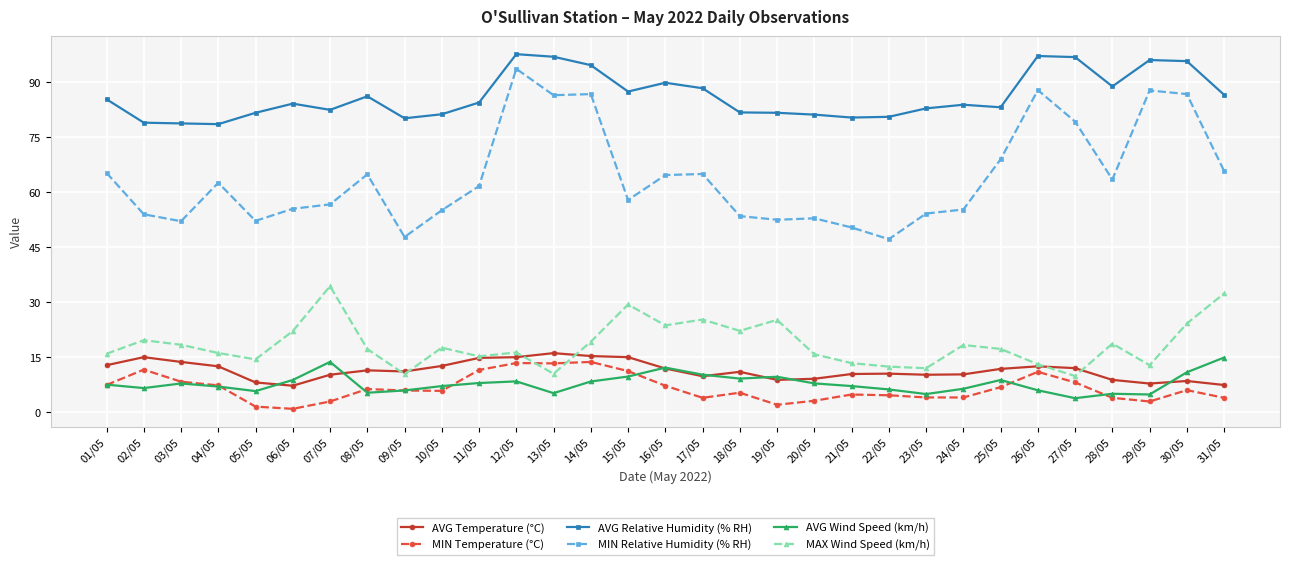

Is it true that MIN Relative Humidity (% RH) equals 52.2 at 05/05?

True